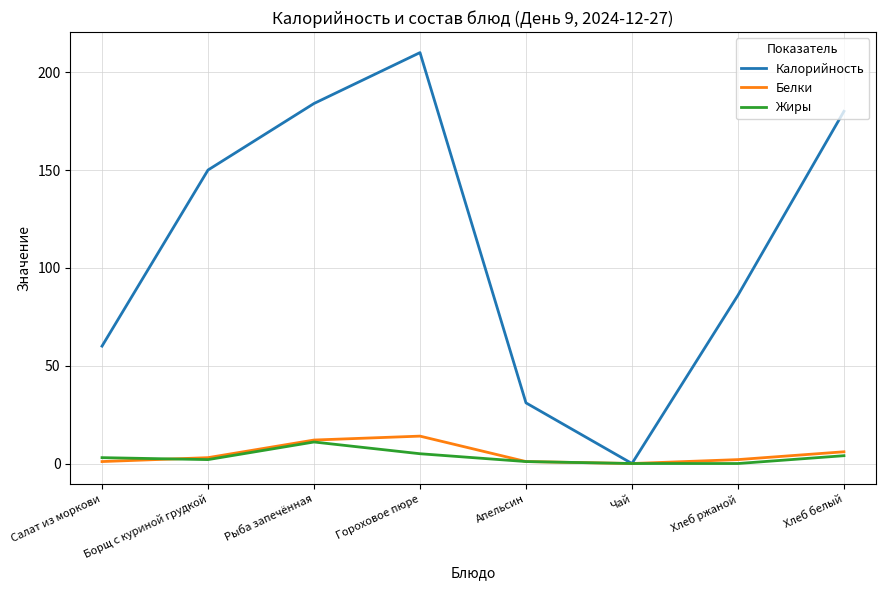

Reading right to left, extract all data points from this chart.

Калорийность: Хлеб белый=180	Хлеб ржаной=86	Чай=0	Апельсин=31	Гороховое пюре=210	Рыба запечённая=184	Борщ с куриной грудкой=150	Салат из моркови=60
Белки: Хлеб белый=6	Хлеб ржаной=2	Чай=0	Апельсин=1	Гороховое пюре=14	Рыба запечённая=12	Борщ с куриной грудкой=3	Салат из моркови=1
Жиры: Хлеб белый=4	Хлеб ржаной=0	Чай=0	Апельсин=1	Гороховое пюре=5	Рыба запечённая=11	Борщ с куриной грудкой=2	Салат из моркови=3